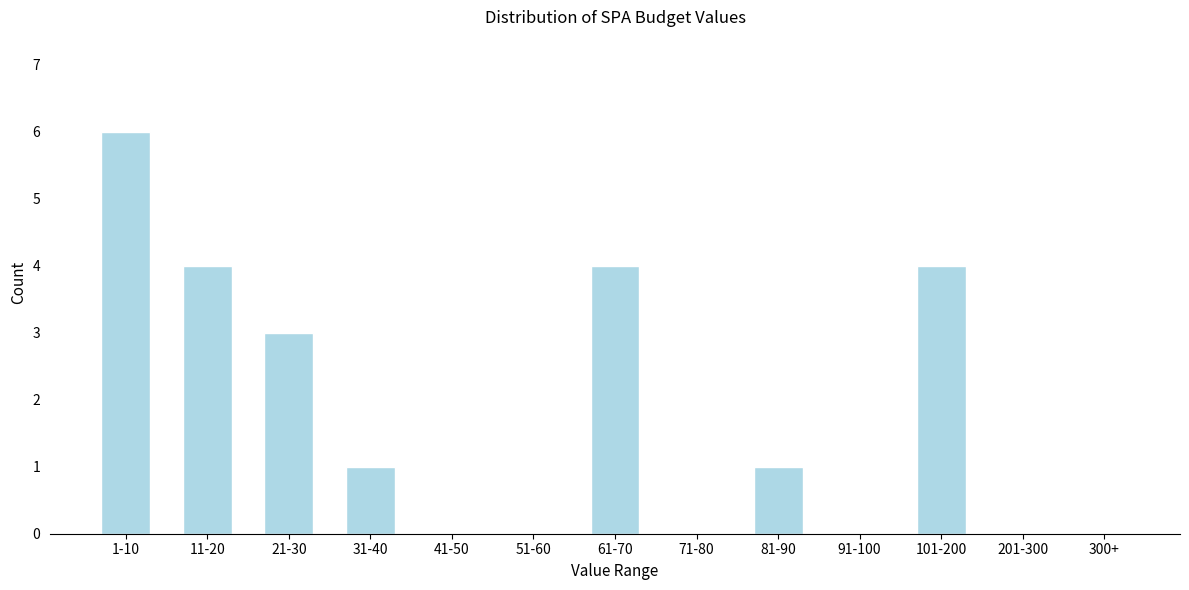

Reading left to right, transcribe all the data shown in this chart.

1-10=6	11-20=4	21-30=3	31-40=1	41-50=0	51-60=0	61-70=4	71-80=0	81-90=1	91-100=0	101-200=4	201-300=0	300+=0